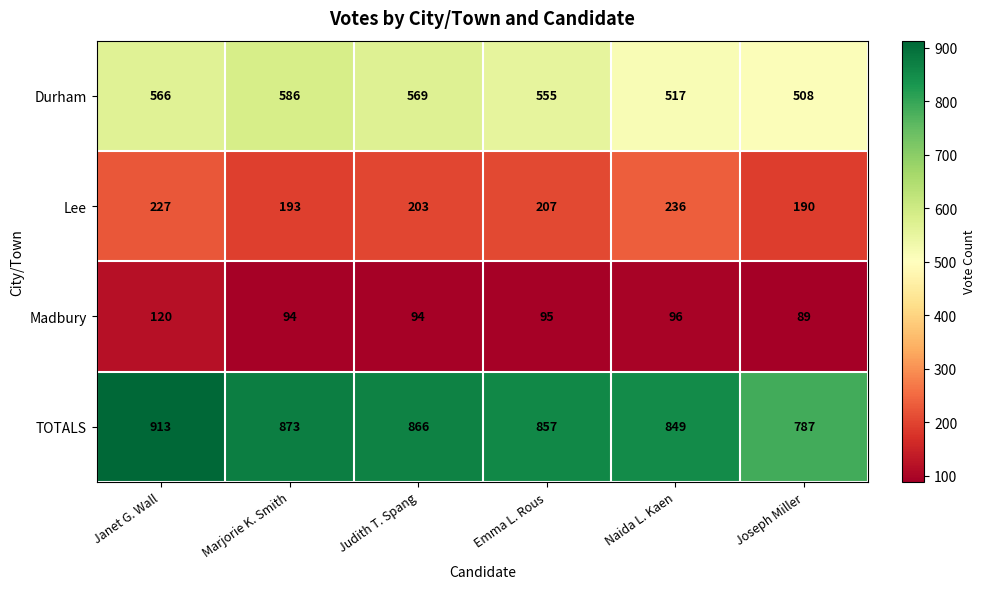

How many categories are shown in the chart?

6